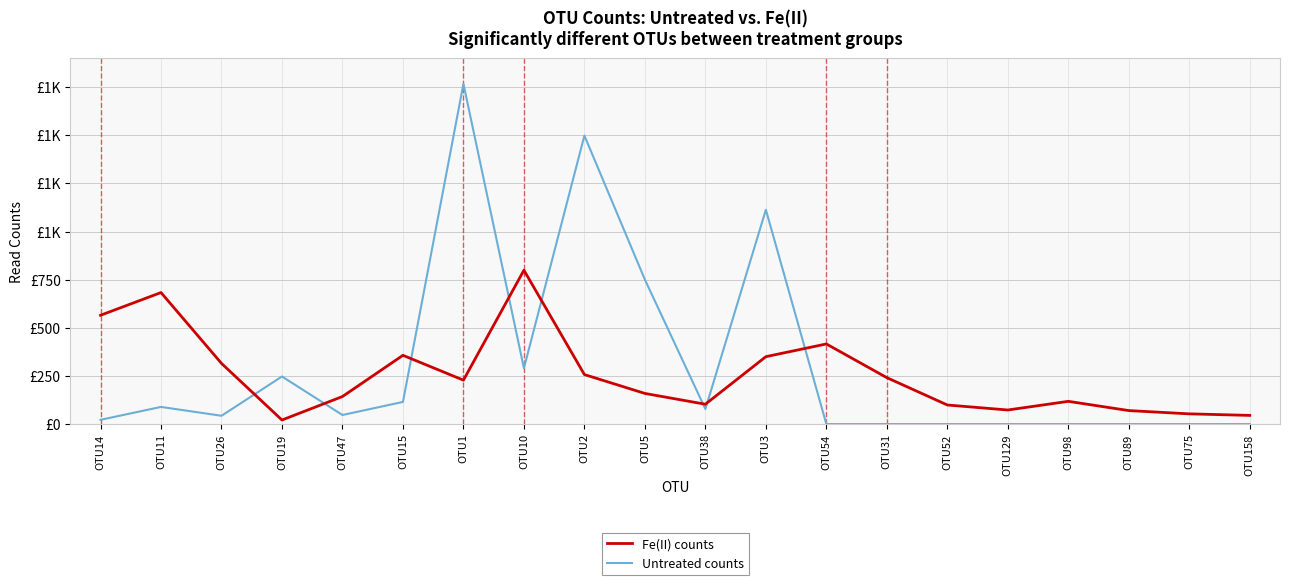

Is this an area chart (filled region under the line)?

No